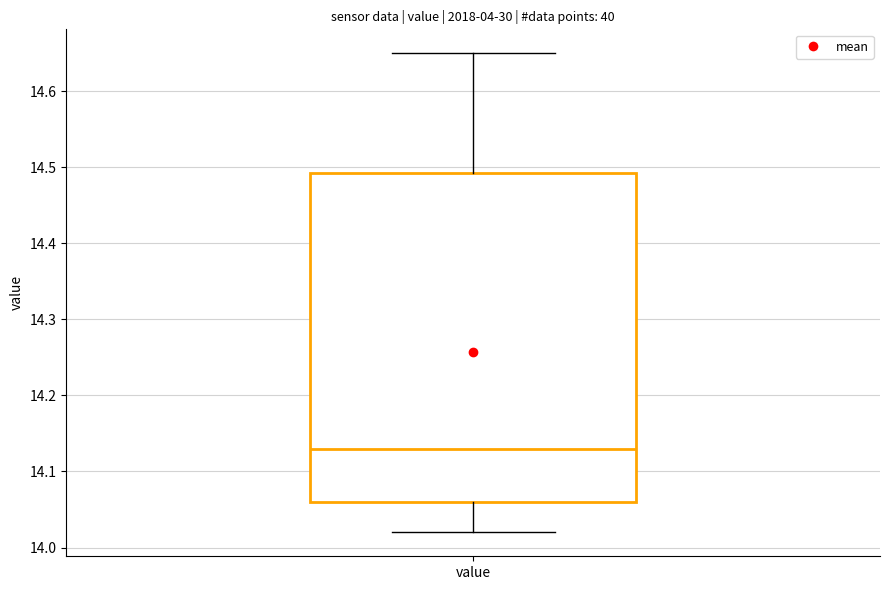

Read this box plot against the y-axis: the position of the median line, the range covered by the box, and the ends of both whiskers. The values are not printed on the chart, so give them approximately, as read against the axis.

median 14.13, box 14.06 to 14.49, whiskers 14.02 to 14.65